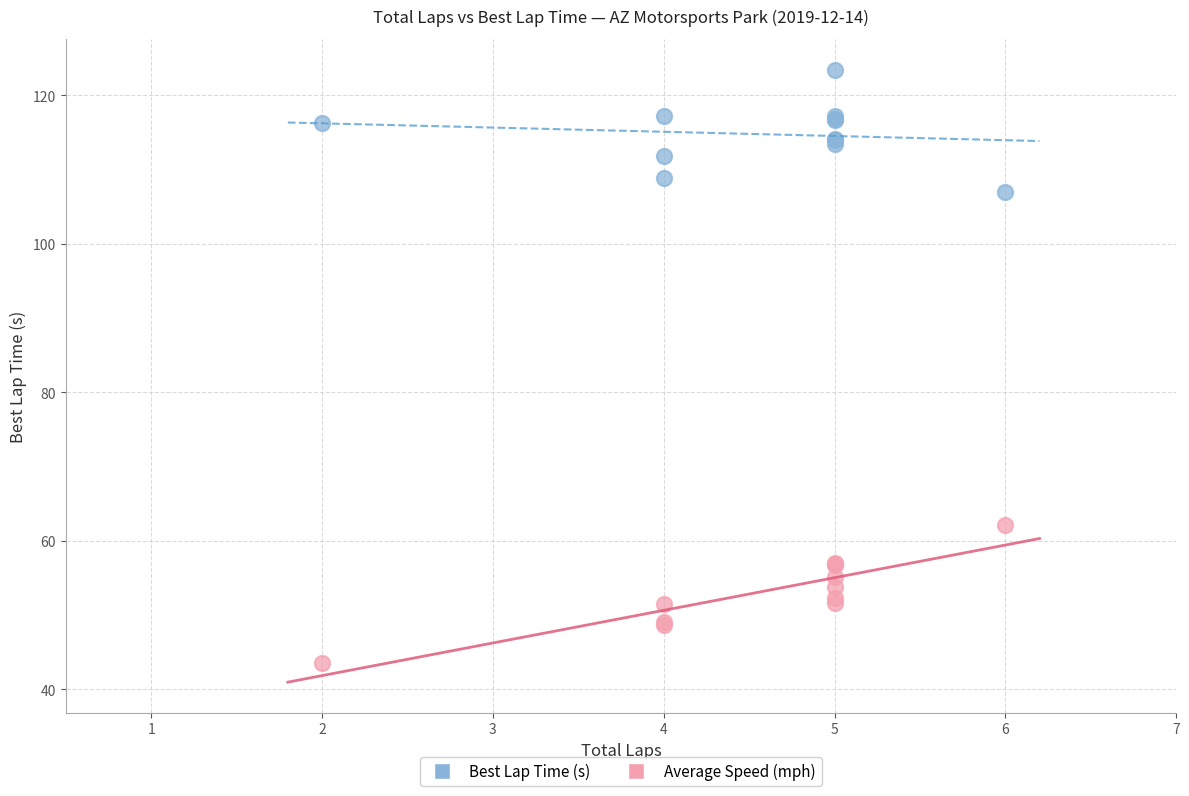

Across all series, what Y value is closest to 83?

62.1